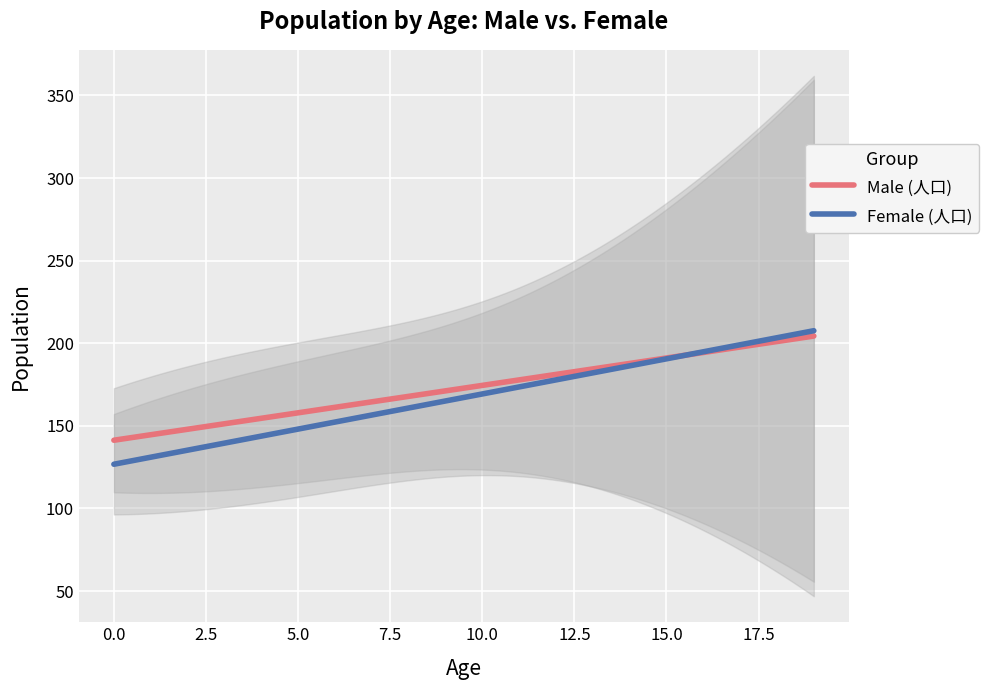

What are all the series names shown in the legend?

Male (人口), Female (人口)